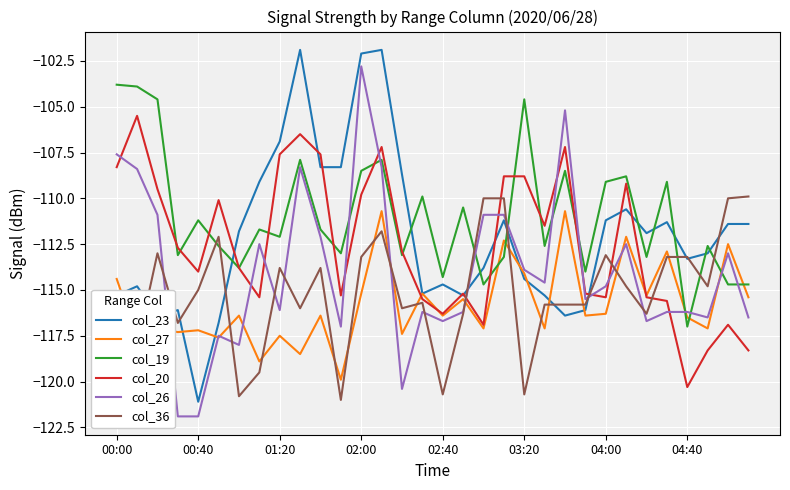

Which series has the largest total across all categories?

col_19